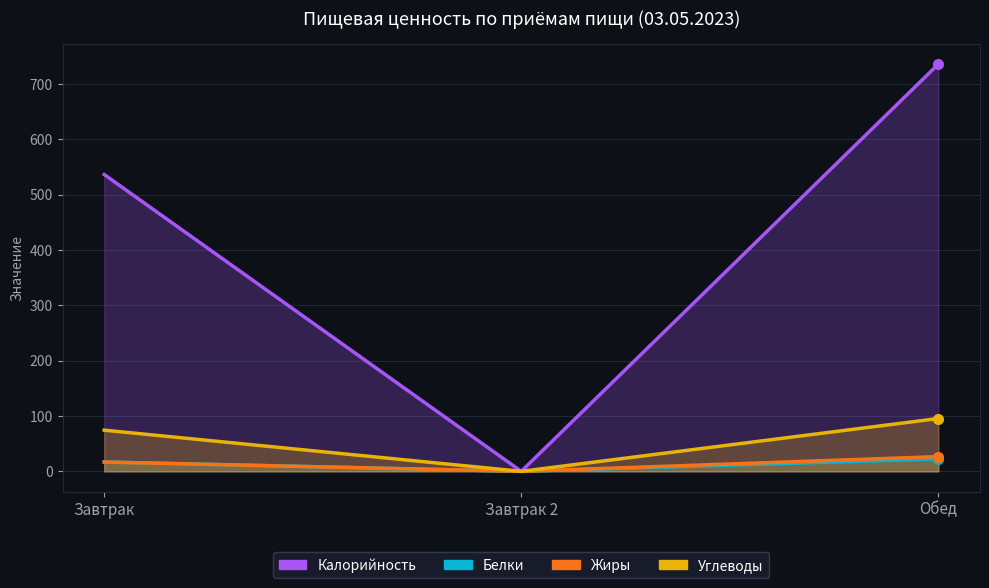

At which label is Жиры closest to 13?

Завтрак